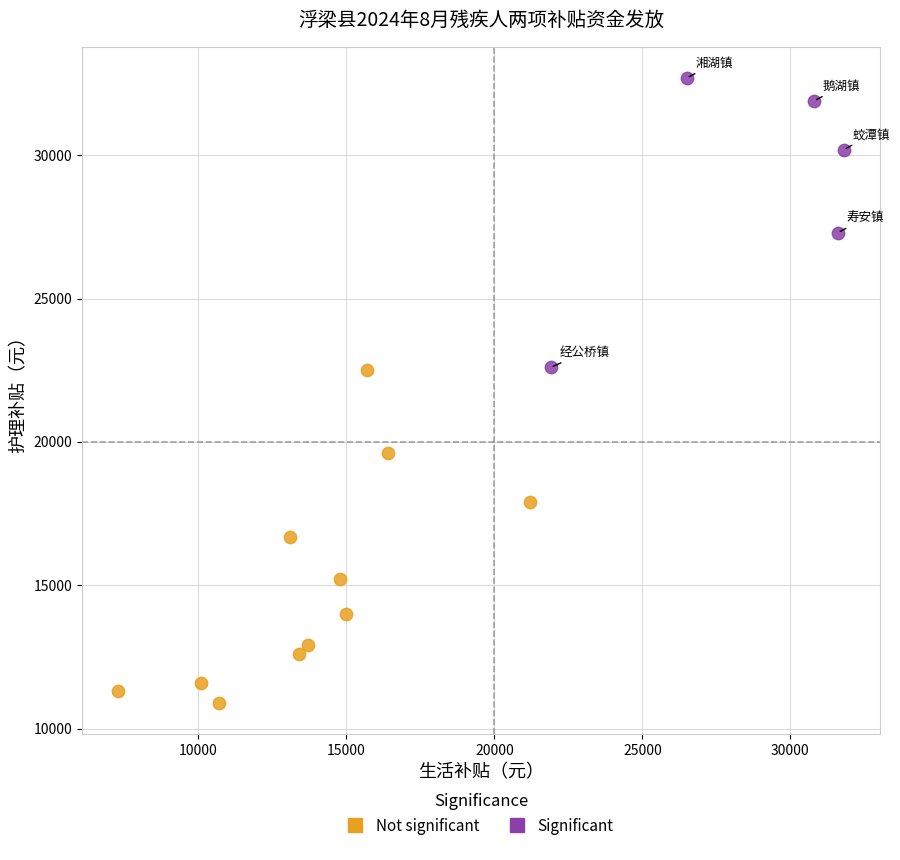

Which series has the largest Y range (max minus min)?

Not significant